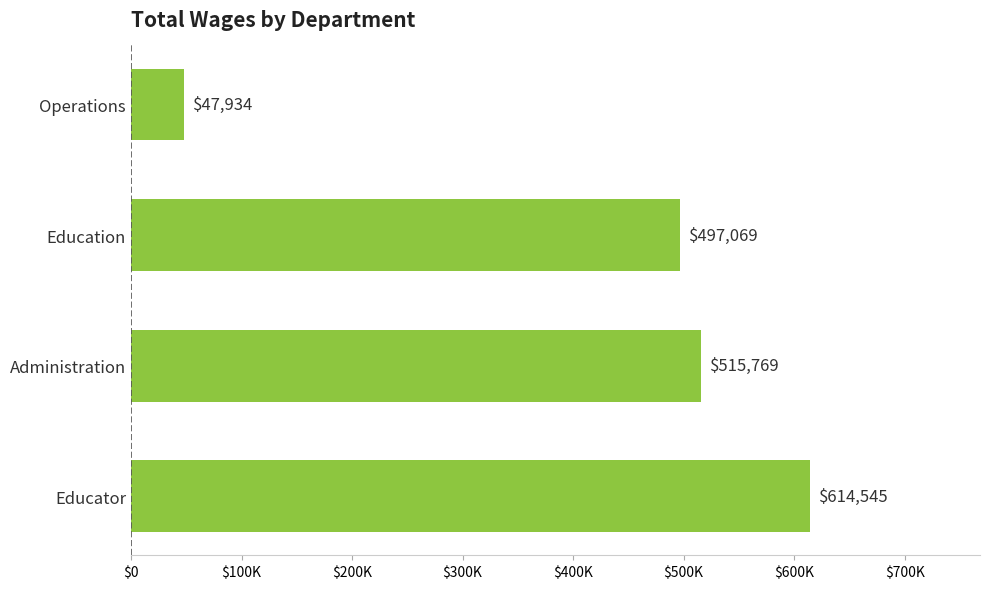

What is the sum of all values?

1675317